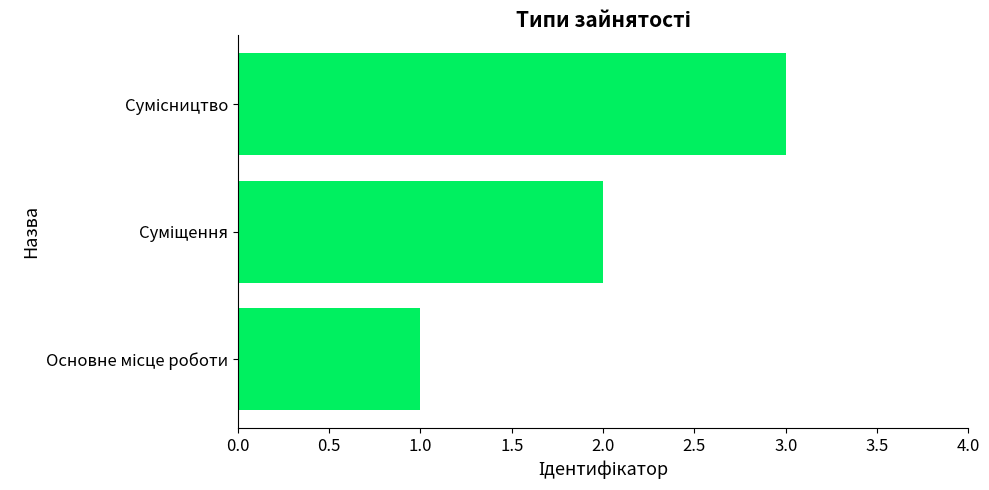

What is the difference between the second highest and minimum values?

1